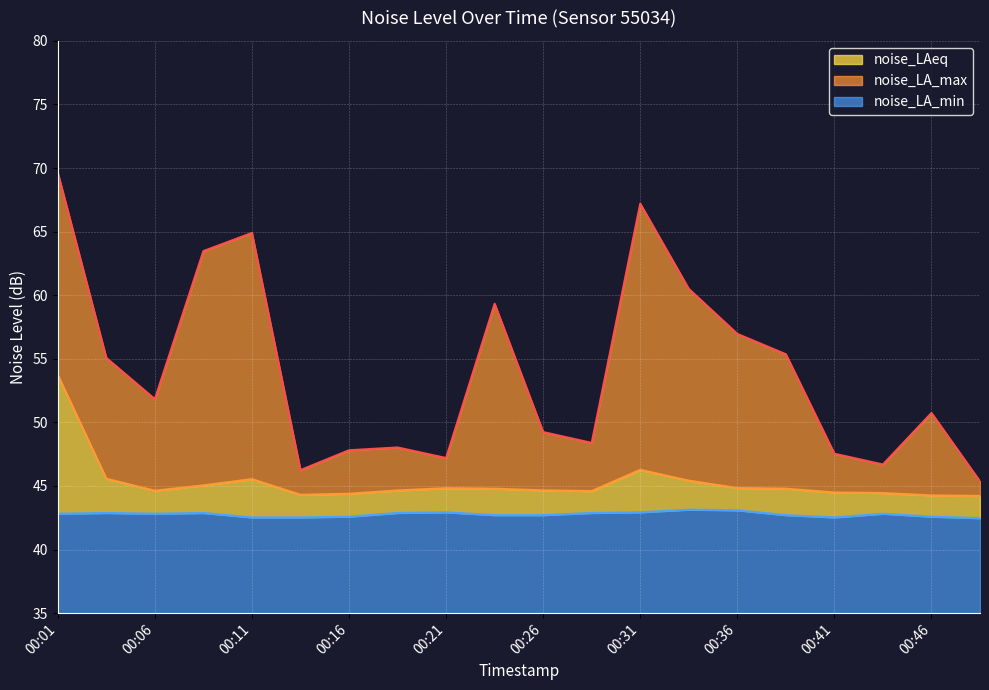

How many lines are shown in the chart?

3